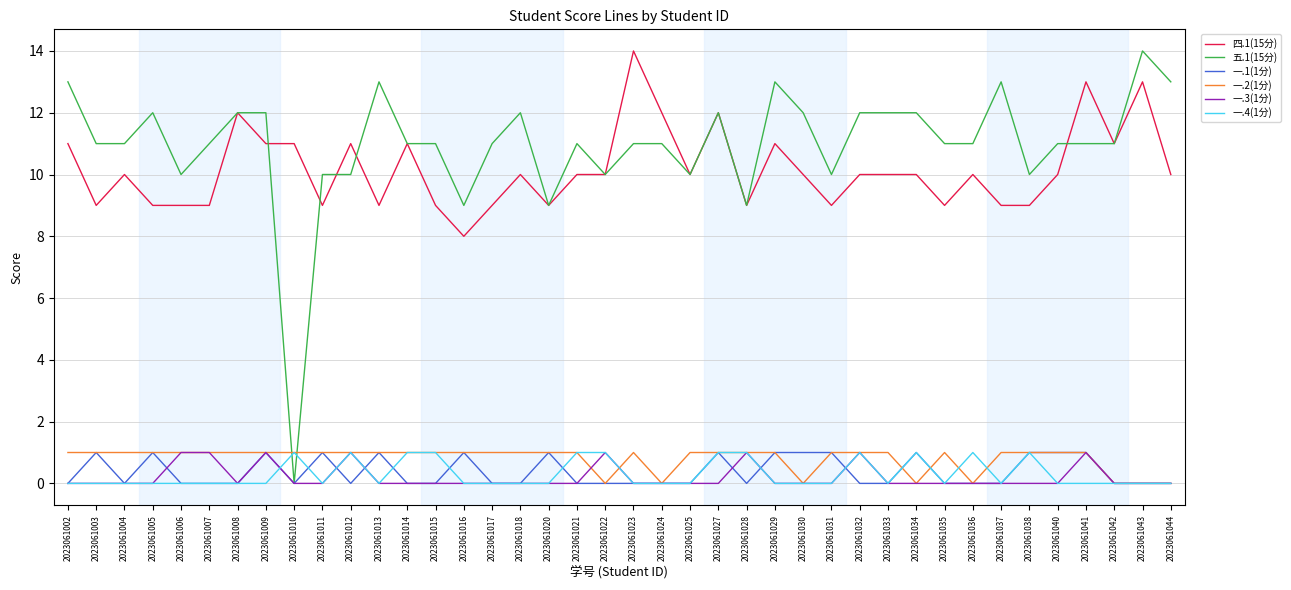

Count the number of categories in the chart.

40